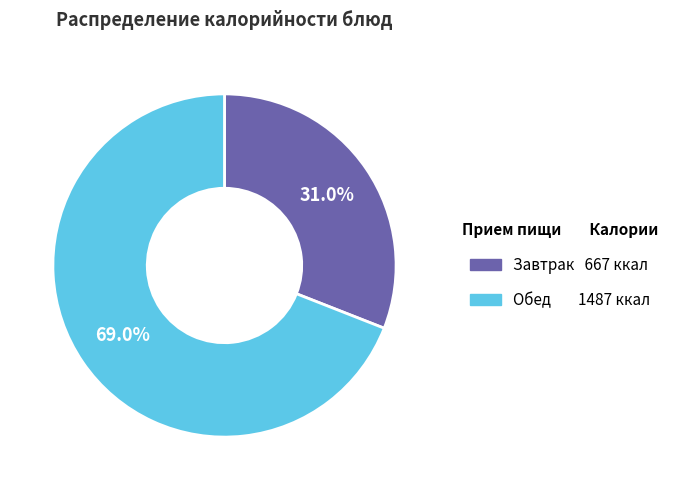

Does any single category account for the majority?

Yes